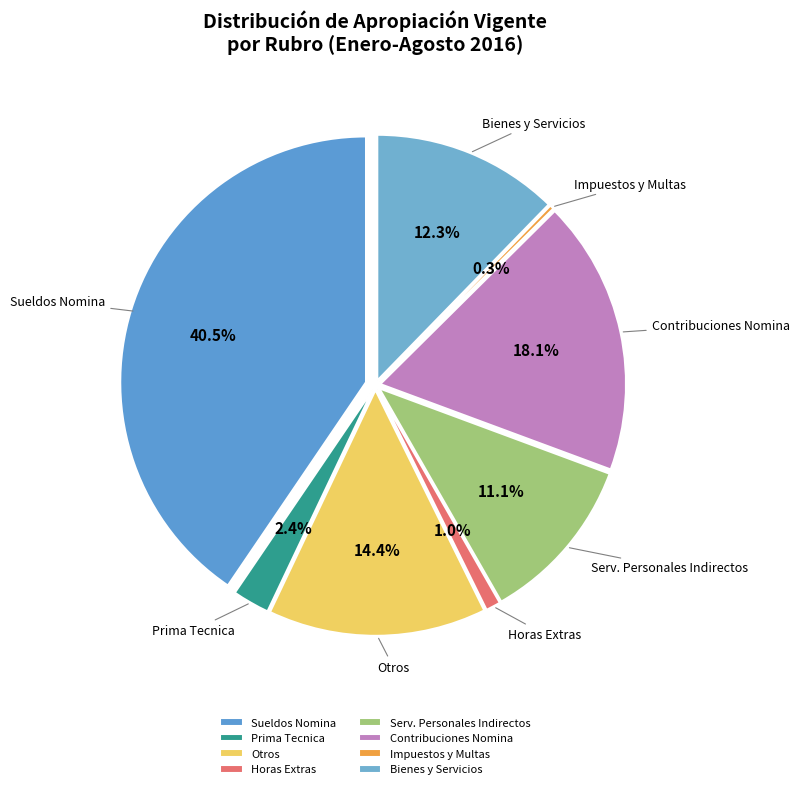

What is the change in value from SUELDOS DE PERSONAL DE NOMINA to OTROS?

-4730498150